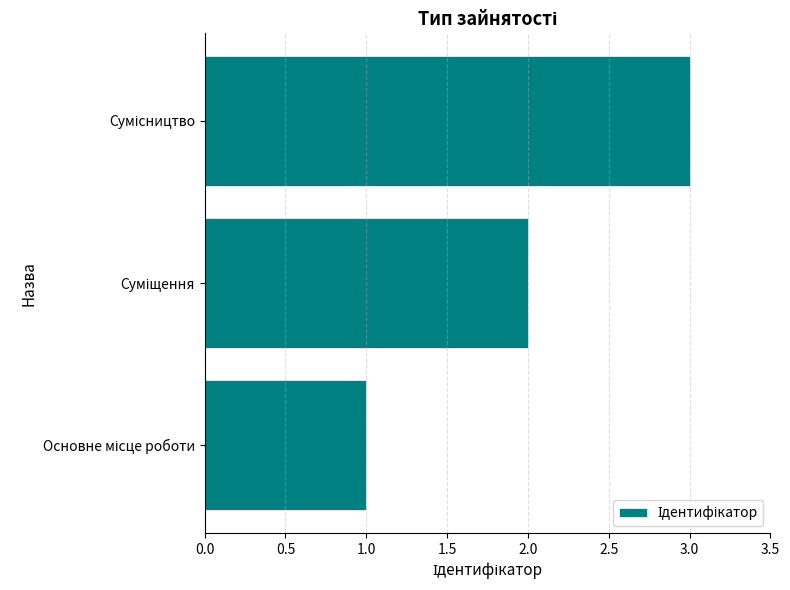

What is the greatest value displayed?

3